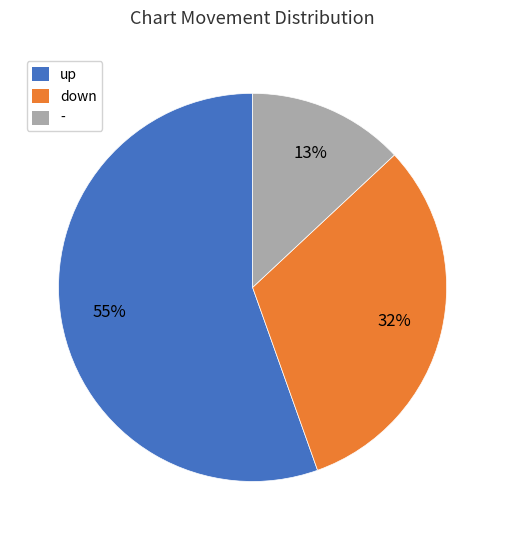

What is the smallest slice in the pie chart?

-